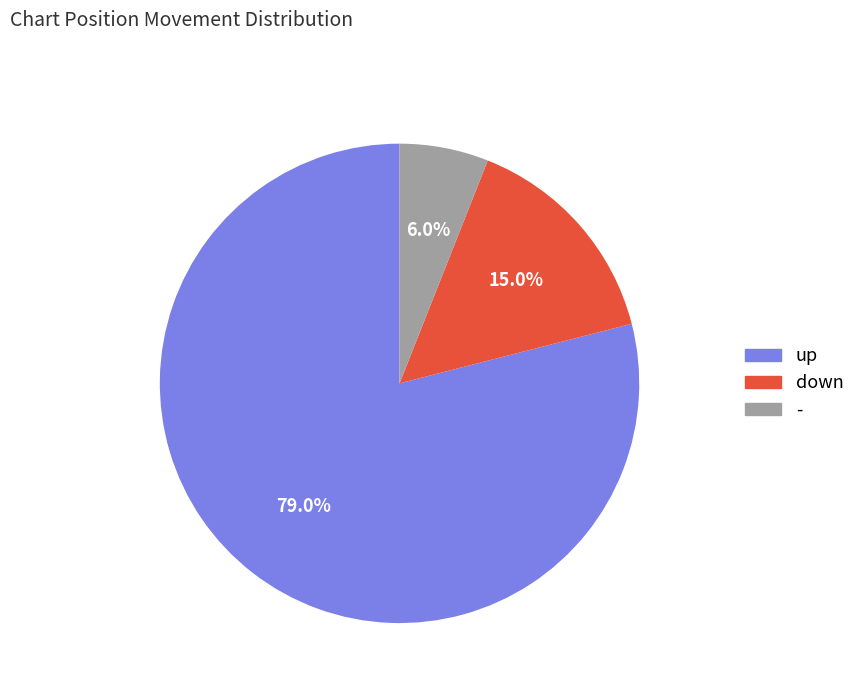

To the nearest percent, what is the difference between the up and down slice percentages?

64%